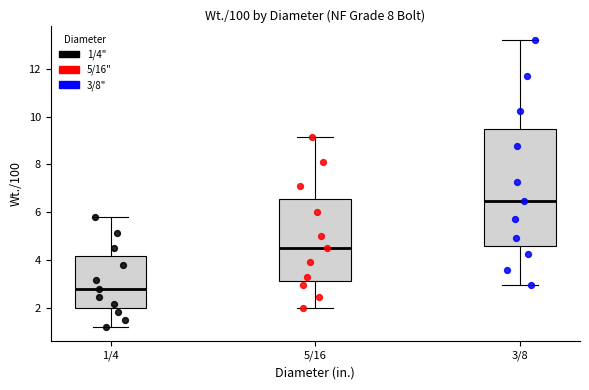

Where is the upper edge of the box for 5/16 on the y-axis? The values are not printed on the chart, so give them approximately, as read against the axis.

6.6